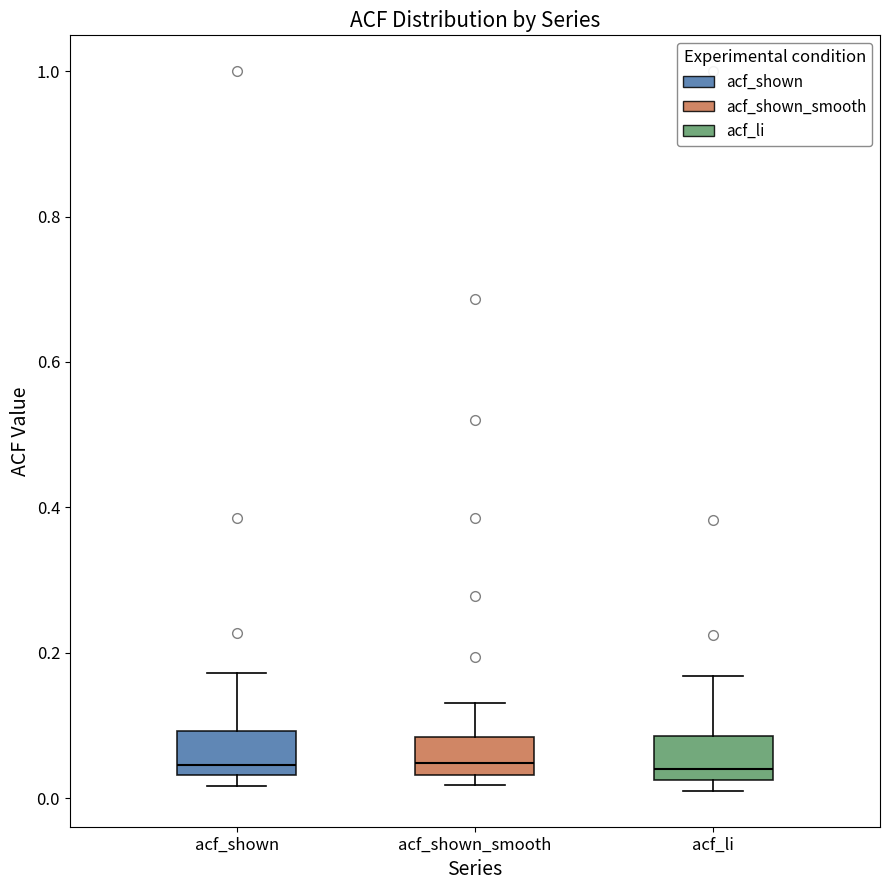

Where is the upper edge of the box for acf_li on the y-axis? The values are not printed on the chart, so give them approximately, as read against the axis.

0.08